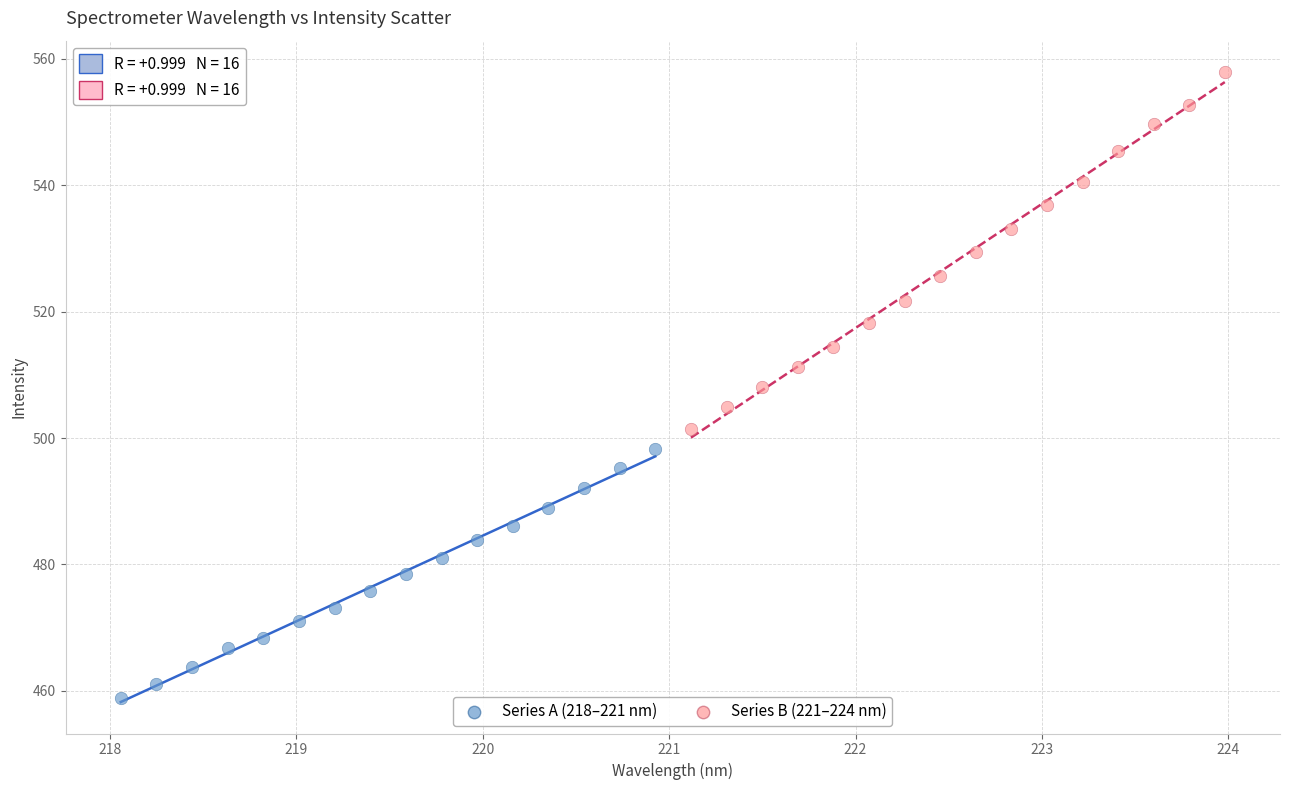

Which series contains the highest Y value?

Series B (221–224 nm)